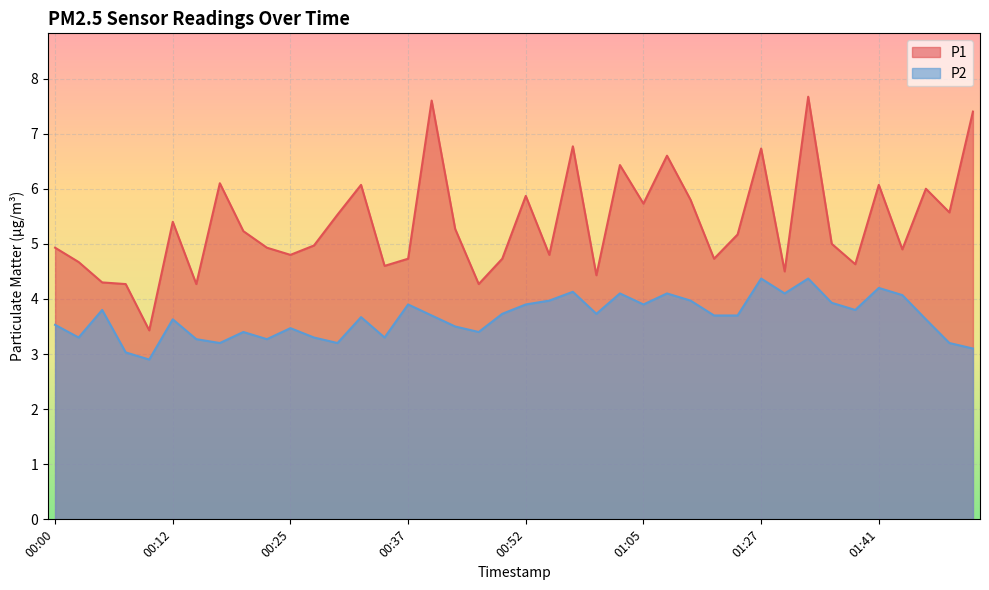

What position from the right is 00:55?

19